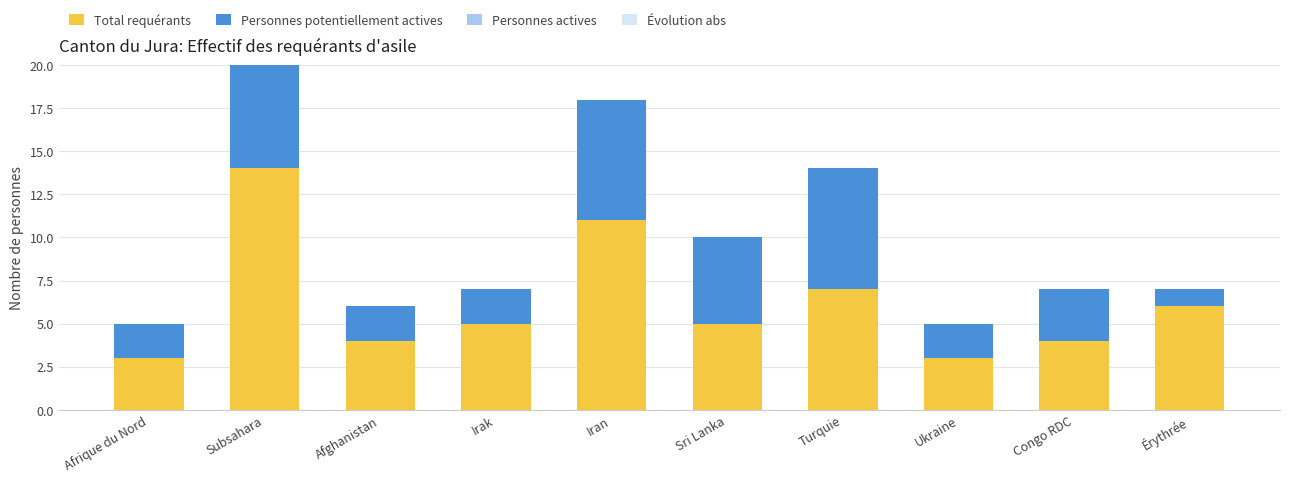

The value of Personnes potentiellement actives at Irak is 3. True or false?

False